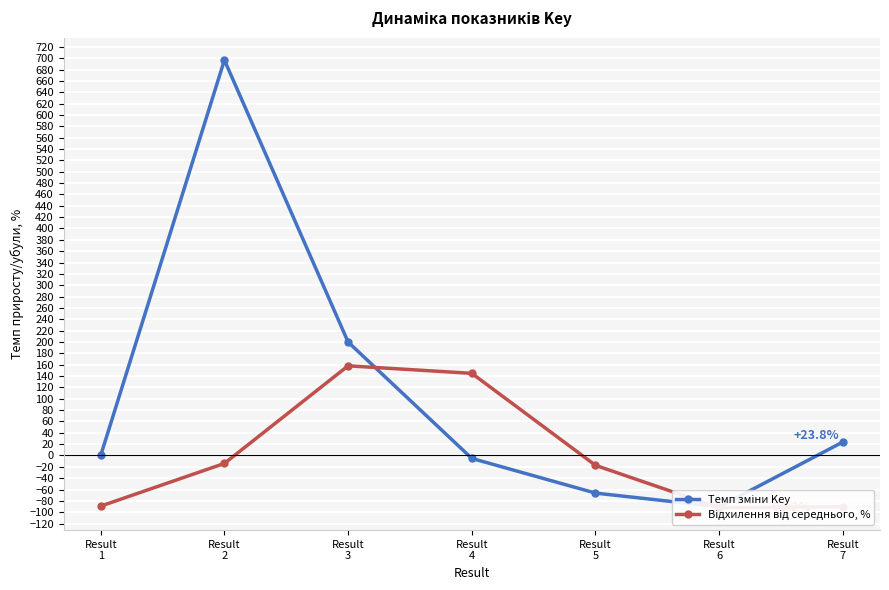

Which series has the largest range (max minus min)?

Темп зміни Key